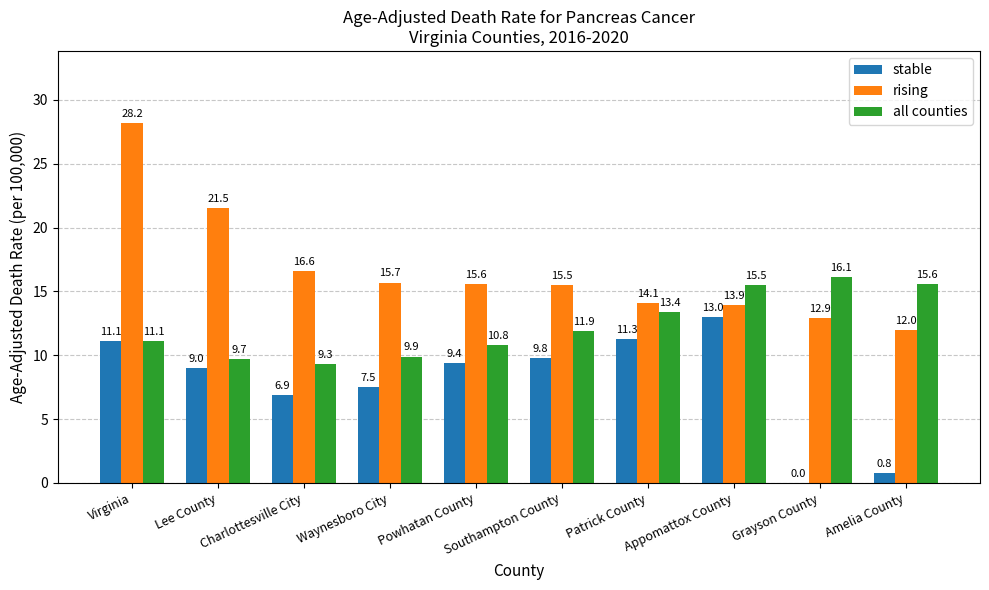

What is the maximum value for stable?

13.0